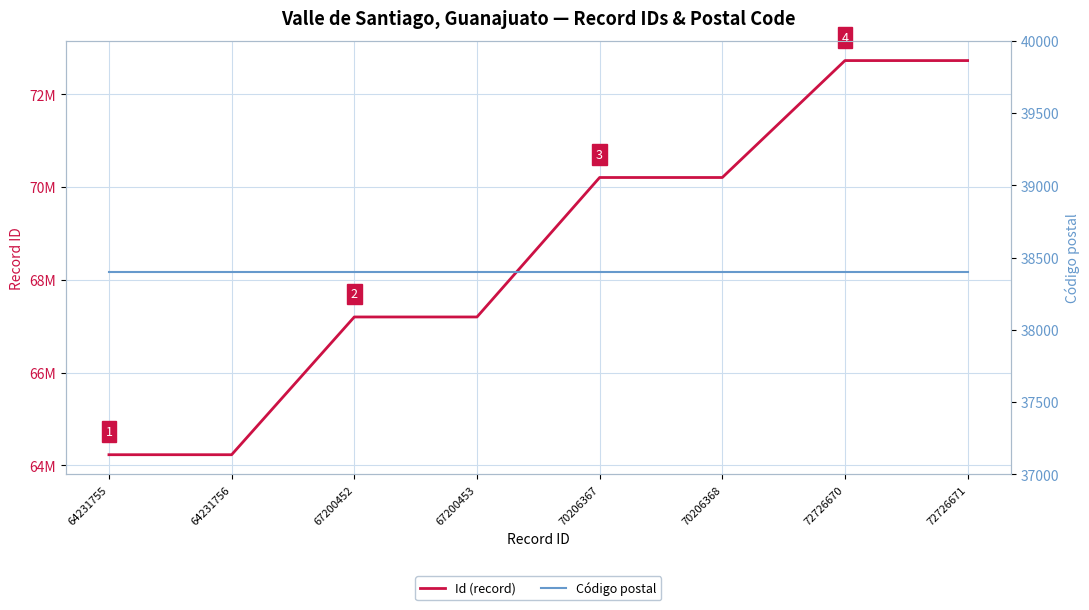

True or false: Código postal and Id (record) cross at least once.

False